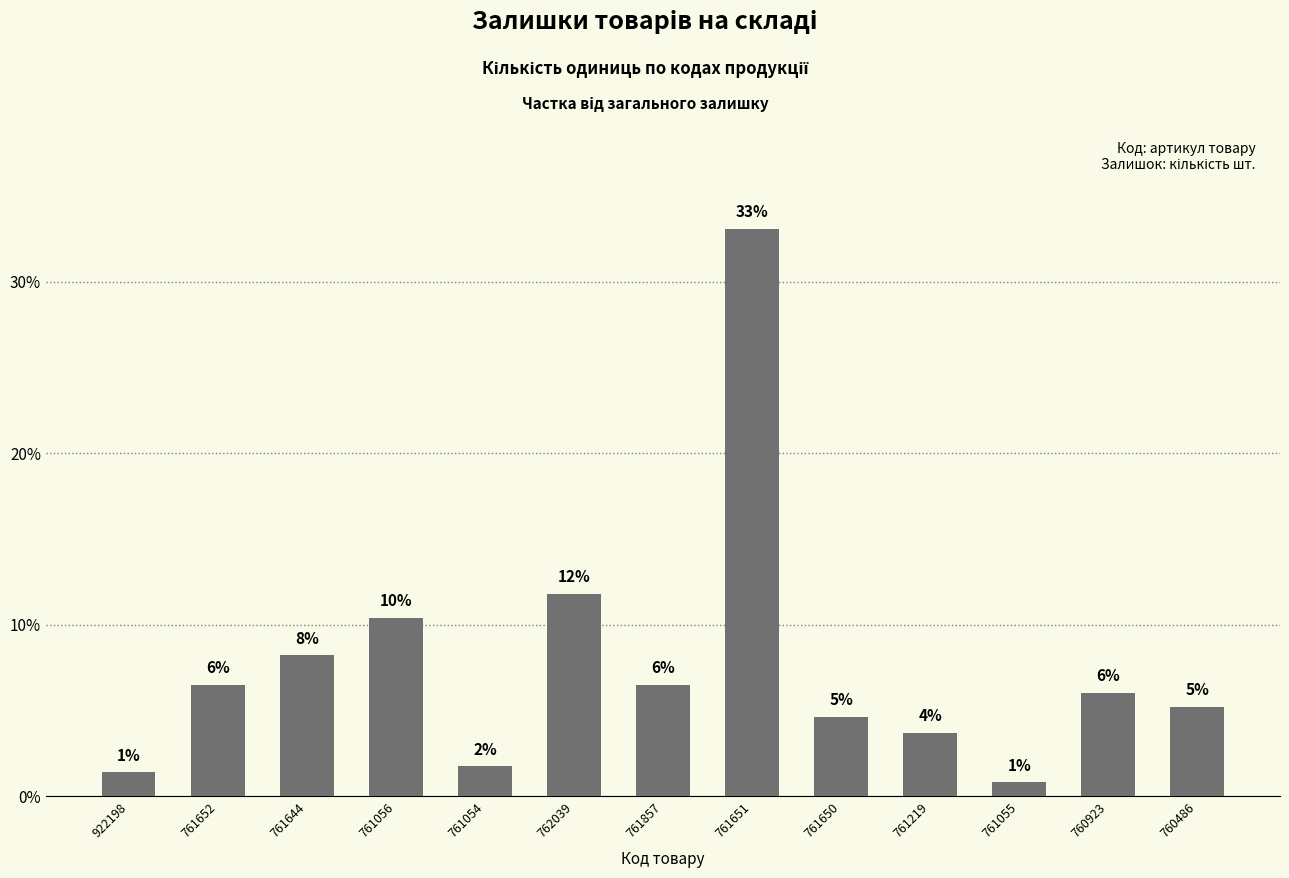

How many bars are there in total?

13